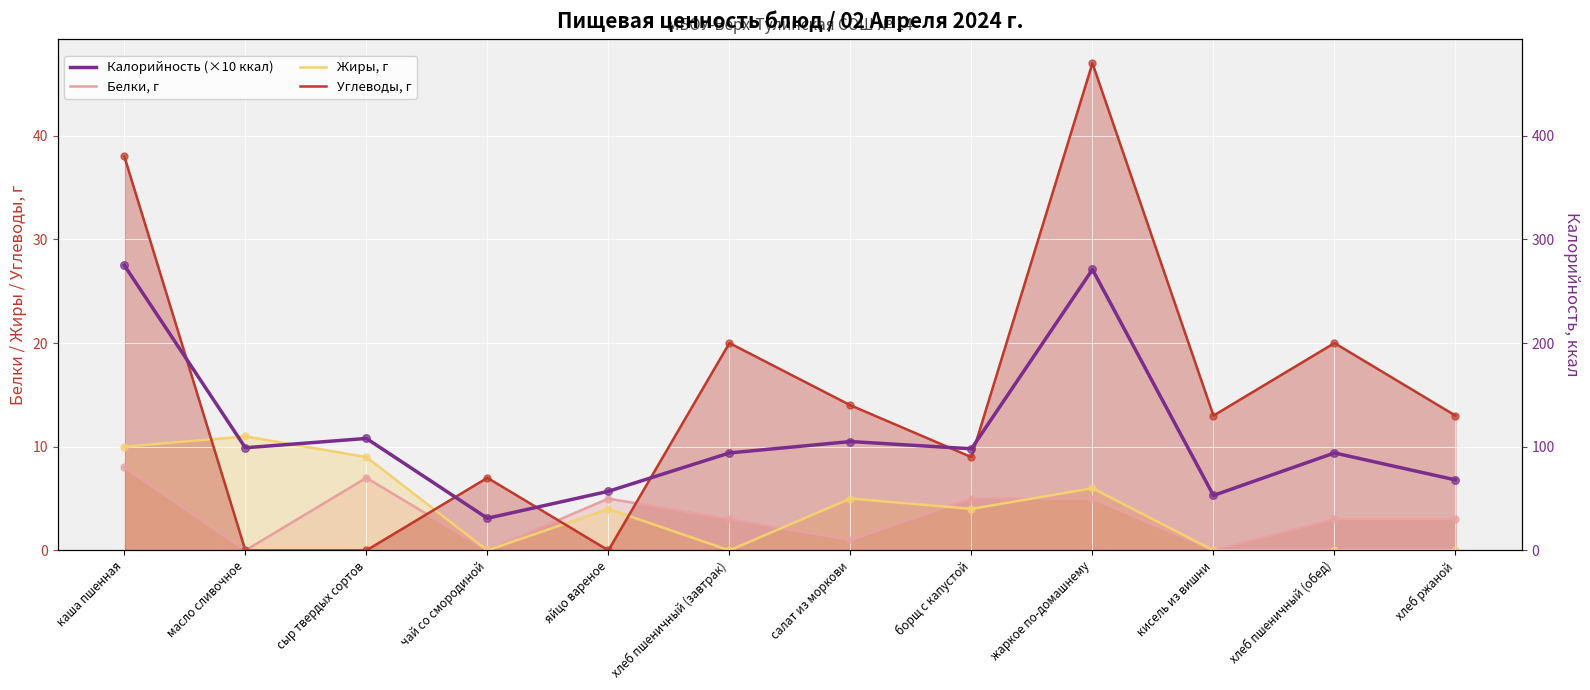

What are all the series names shown in the legend?

Калорийность (×10 ккал), Белки, г, Жиры, г, Углеводы, г